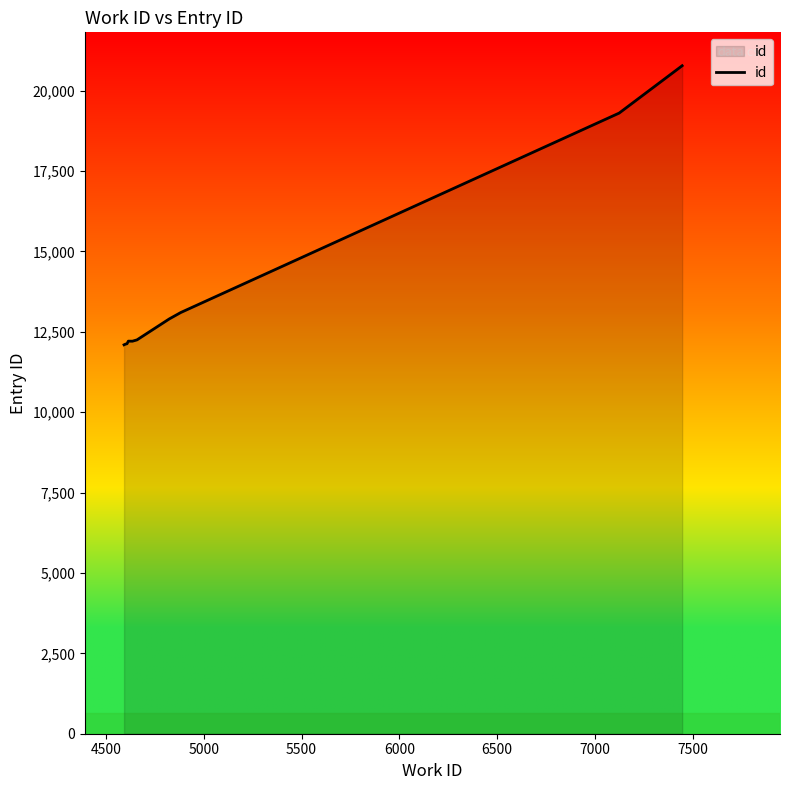

What is the difference between the maximum and minimum values?

8680